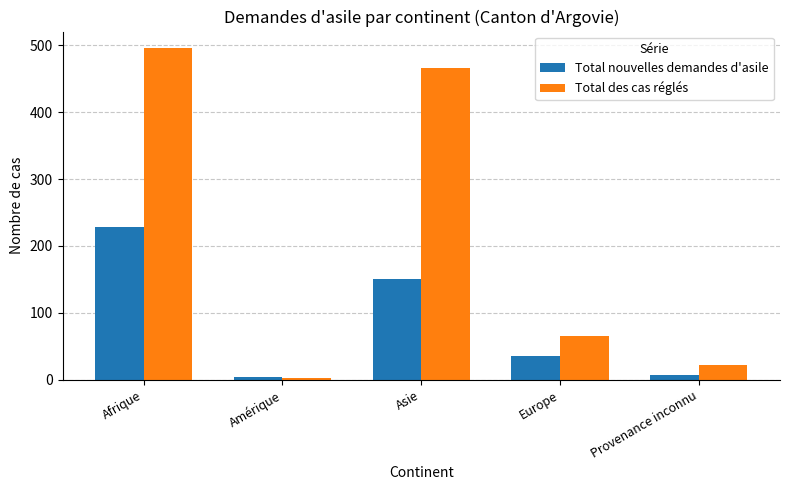

What is the total value across all series at Provenance inconnu?

29